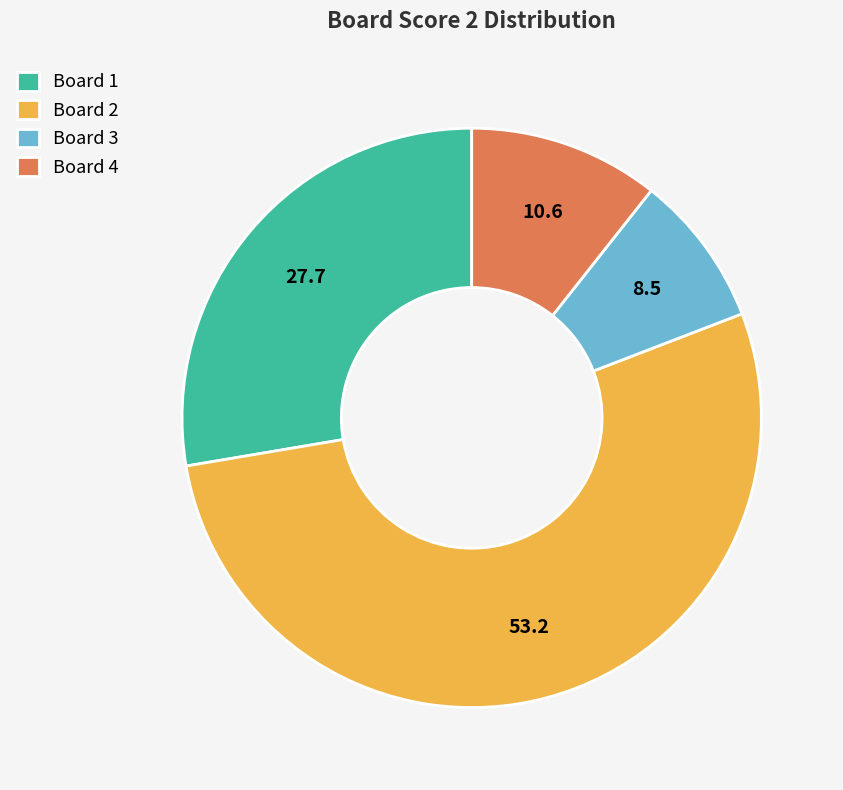

What is the largest slice in the pie chart?

Board 2